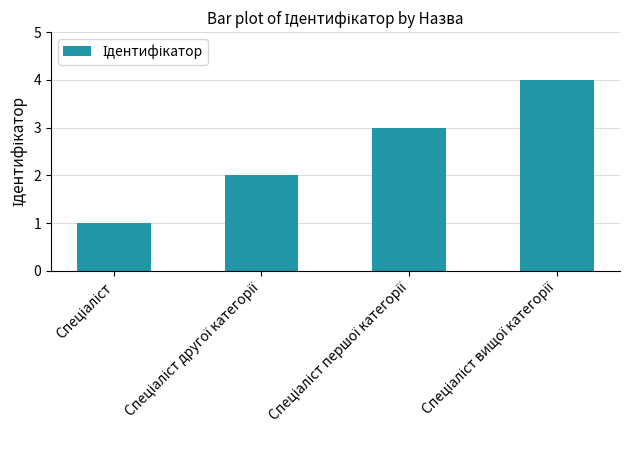

What is the sum of all values?

10